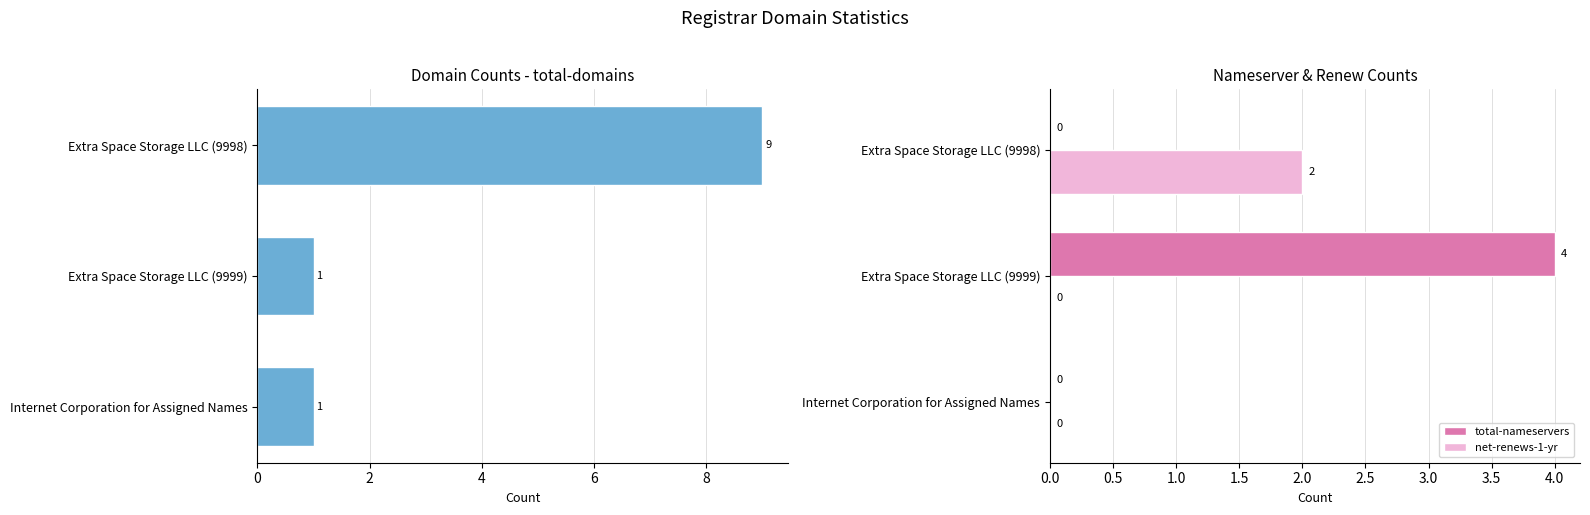

Does the chart contain stacked bars?

No